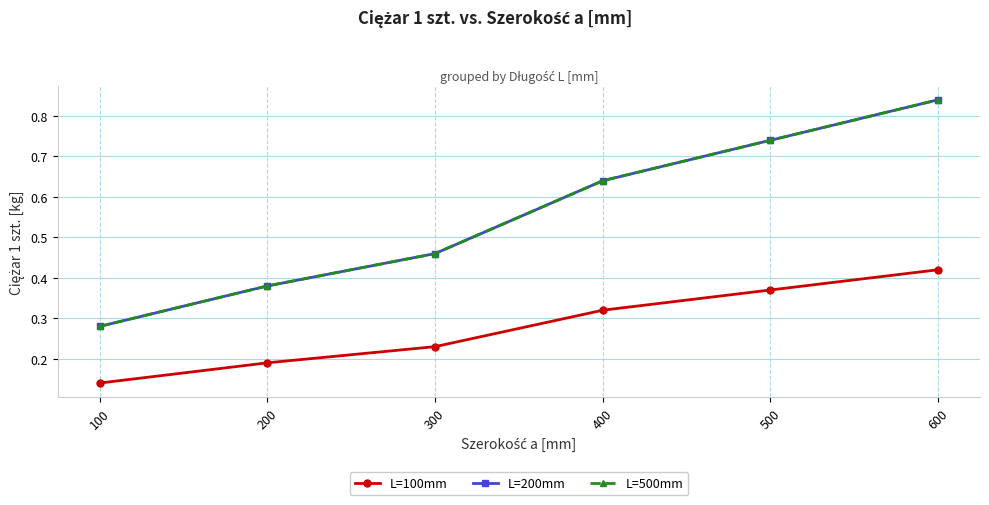

True or false: L=200mm and L=100mm cross at least once.

False